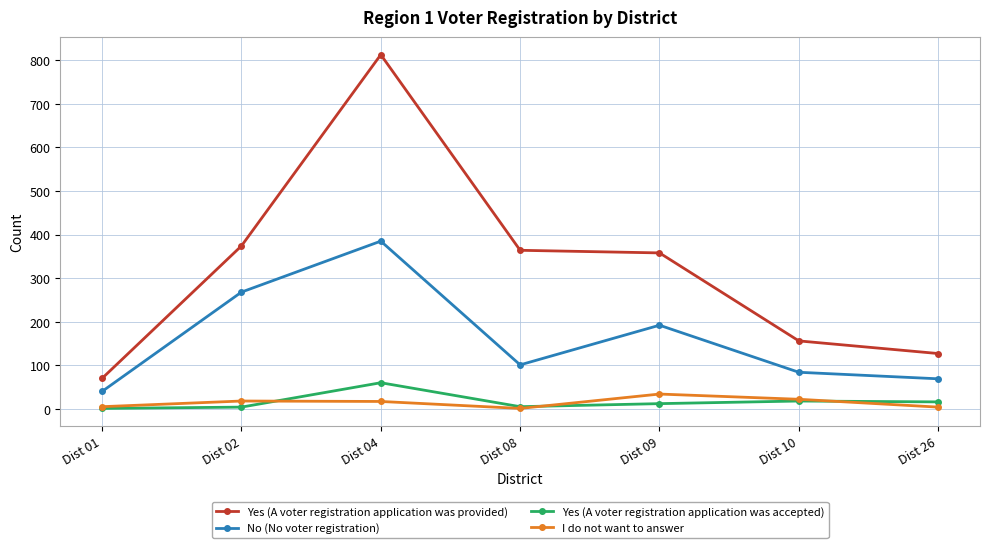

True or false: Yes (A voter registration application was provided) has more than 2 interior local peaks.

False